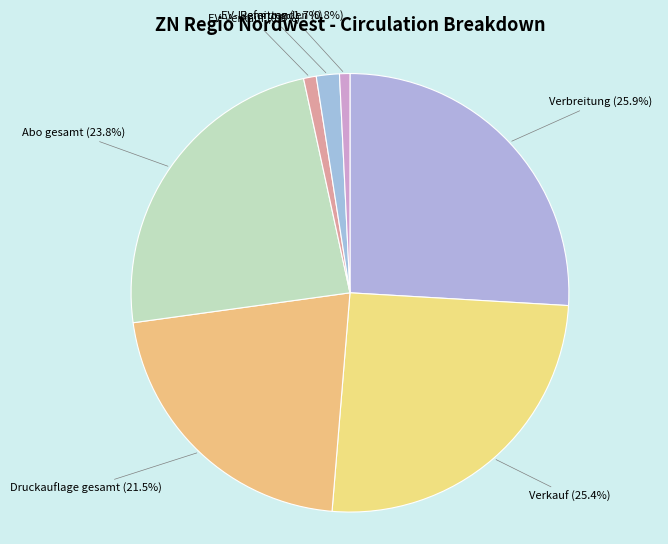

The EV-Lieferung slice represents 11% of the pie. True or false?

False